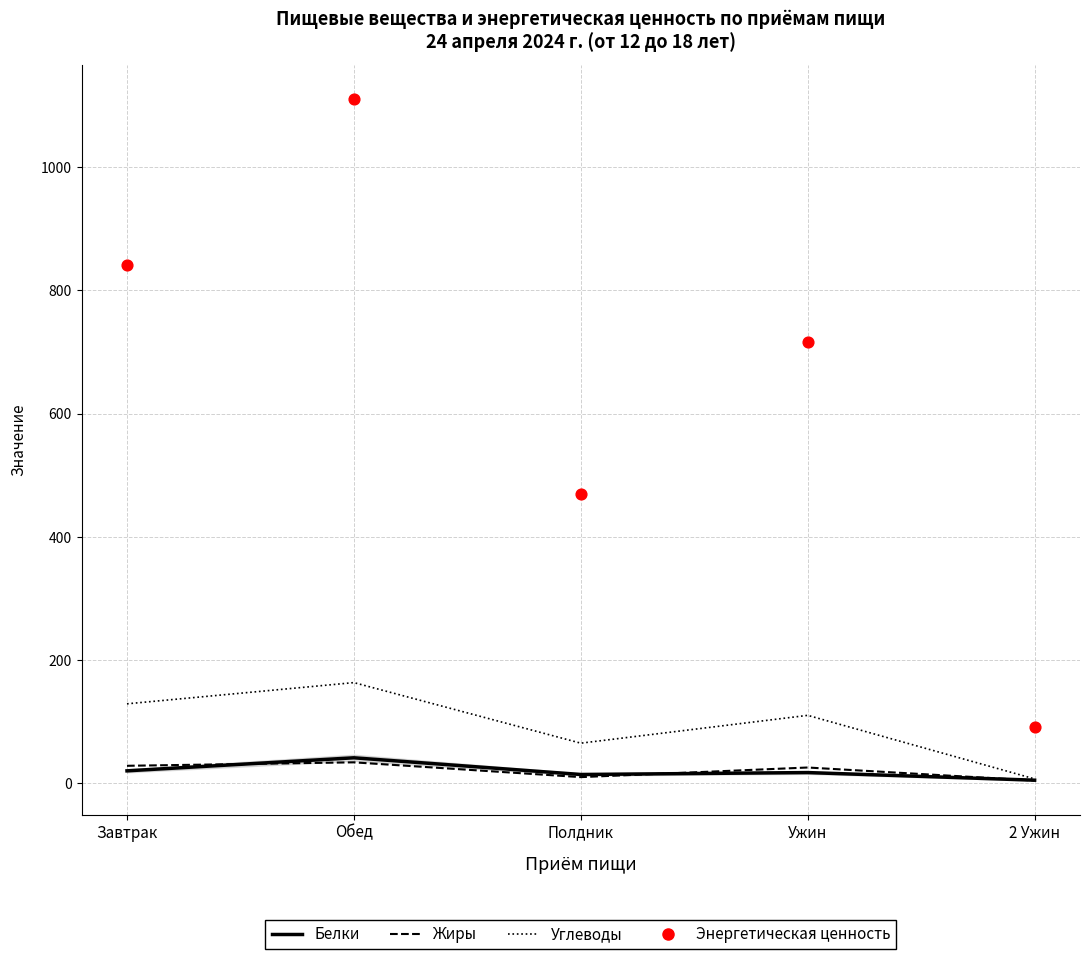

At which category is the sum across all series the highest?

Обед